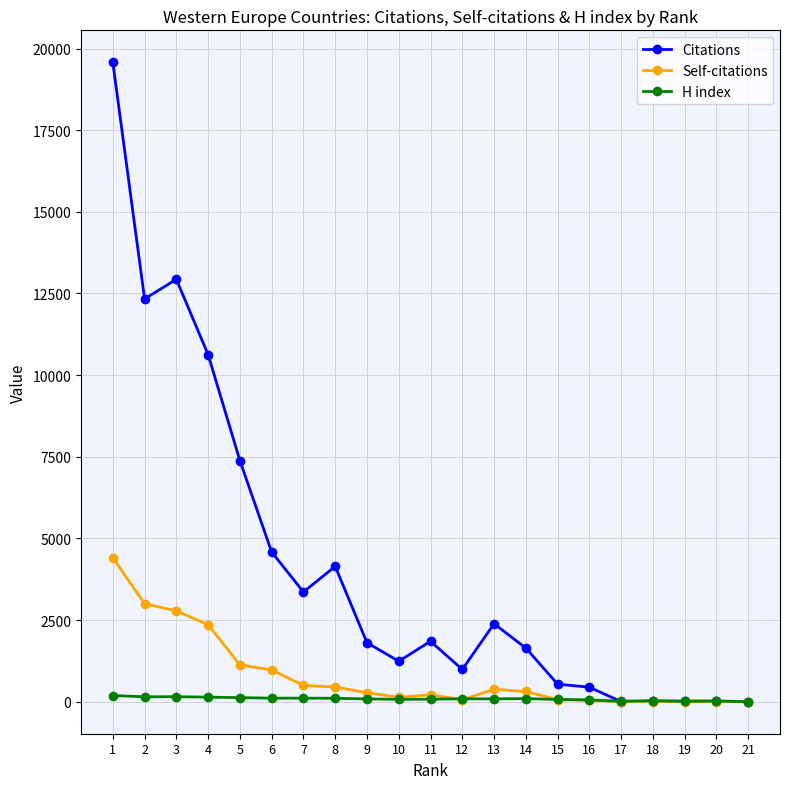

Where does the Citations series first go above 1808?

1